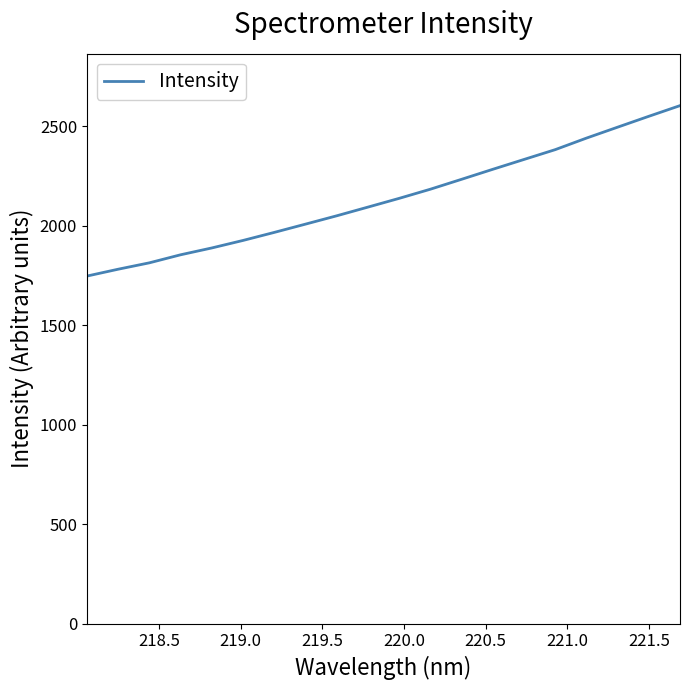

How many lines are shown in the chart?

1